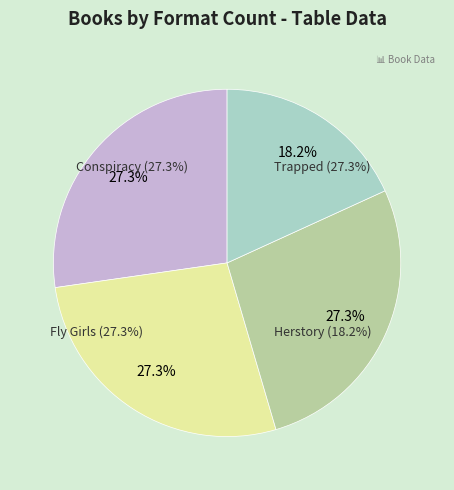

To the nearest percent, what is the combined percentage of Trapped and Fly Girls?

55%